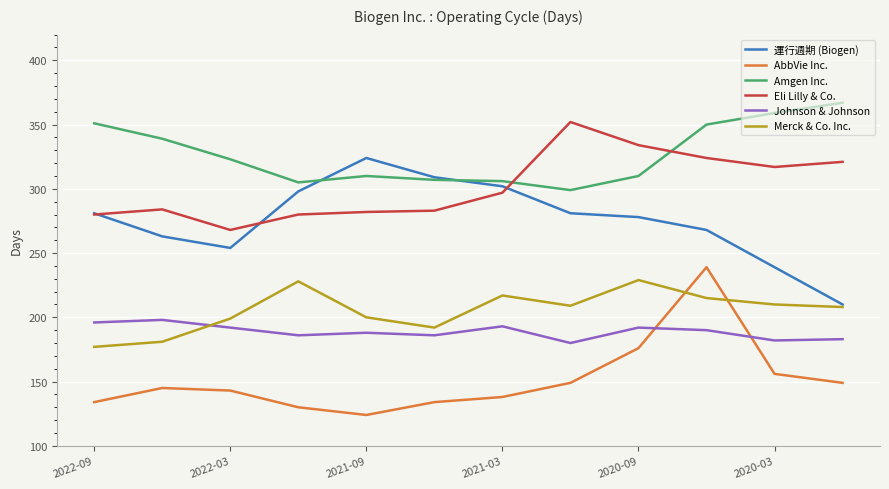

What is the minimum value for Johnson & Johnson?

180